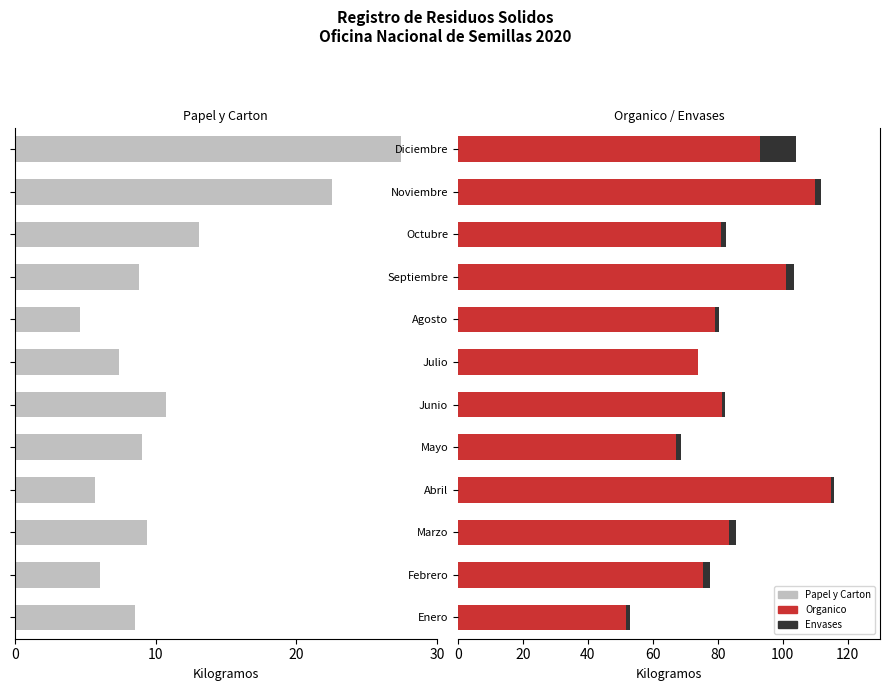

The value of Organico at Agosto is 105.2. True or false?

False